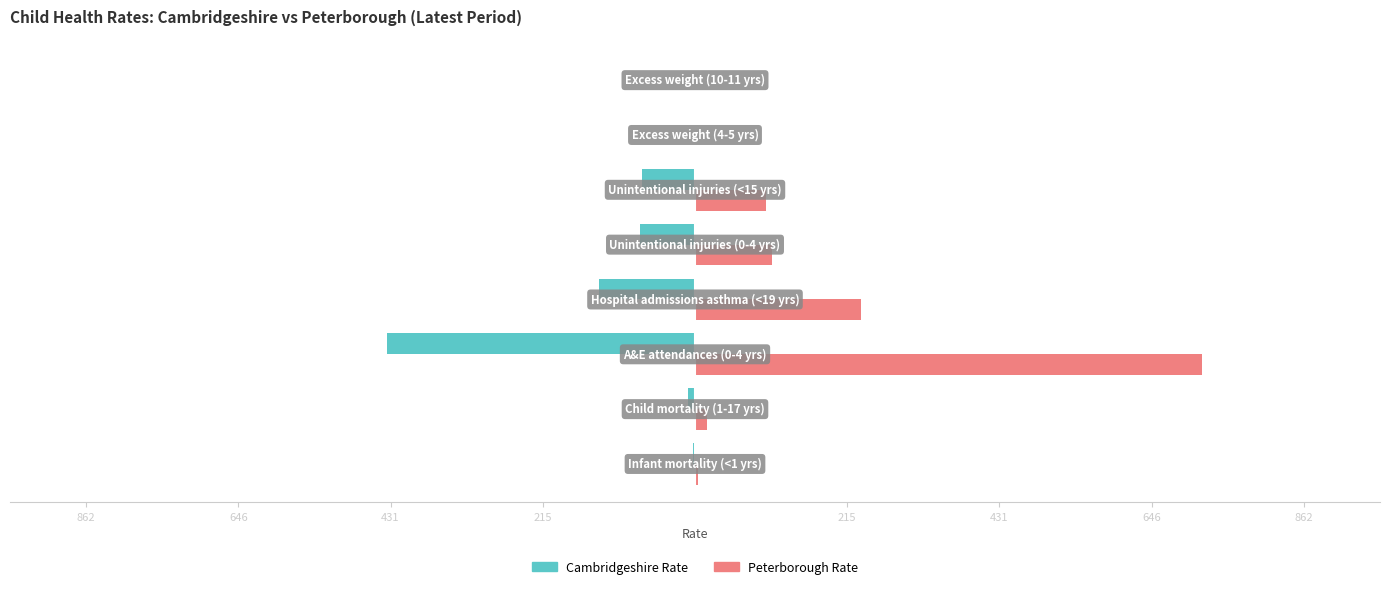

What is the maximum value for Peterborough Rate?

718.2